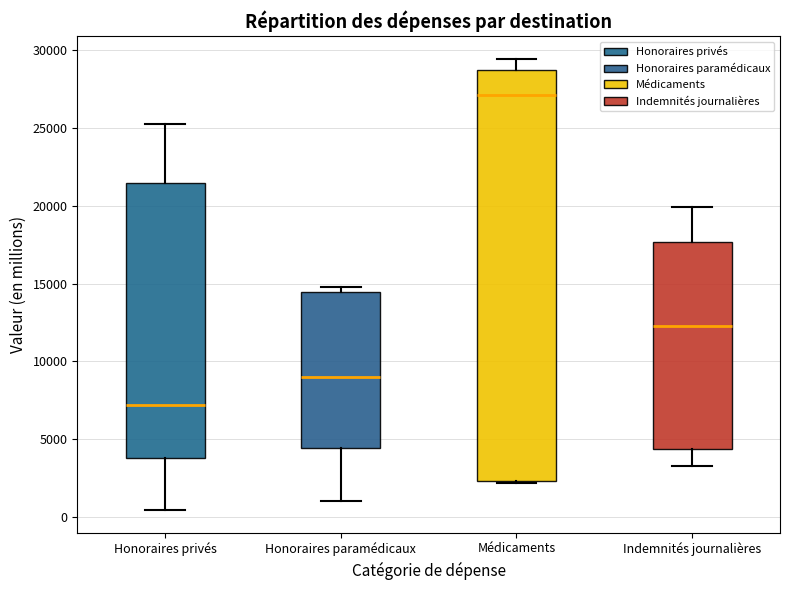

Where does the upper whisker of the box for Médicaments end on the y-axis? The values are not printed on the chart, so give them approximately, as read against the axis.

29500